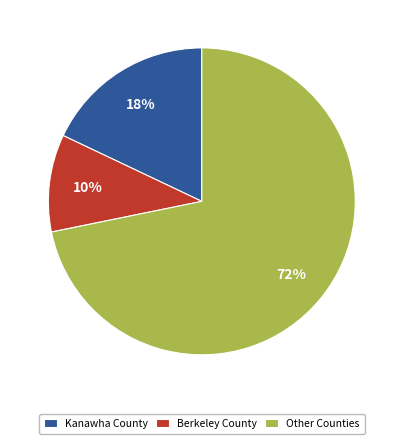

To the nearest percent, what percentage of the pie is Berkeley County?

10%